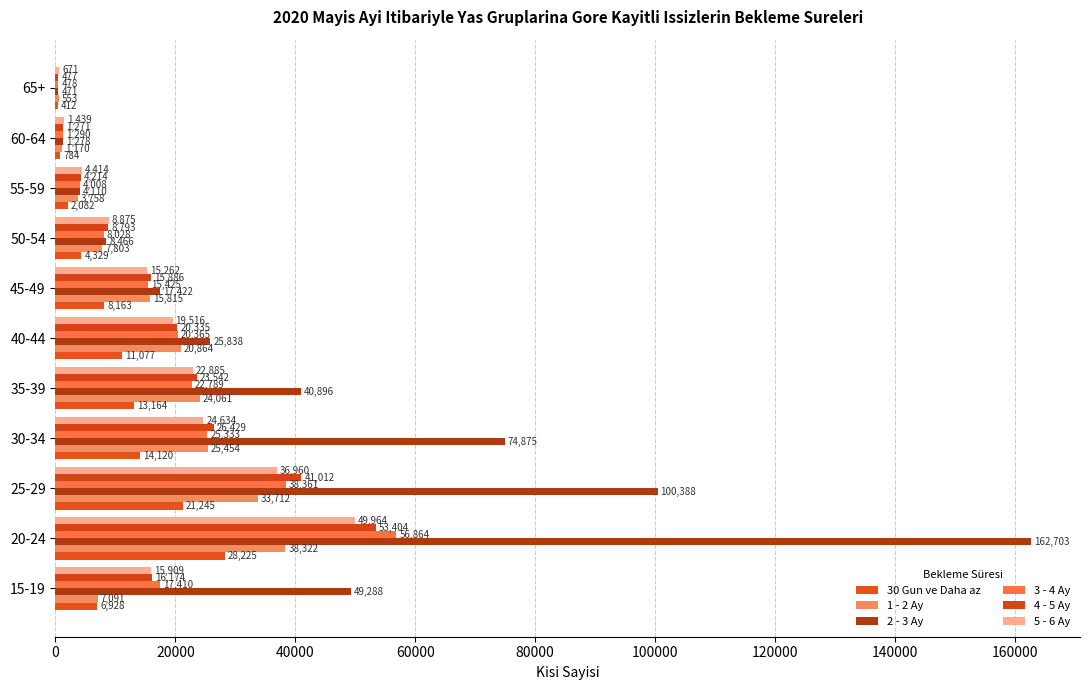

What is the value of the 5 - 6 Ay bar at the 2nd from the left?

49964